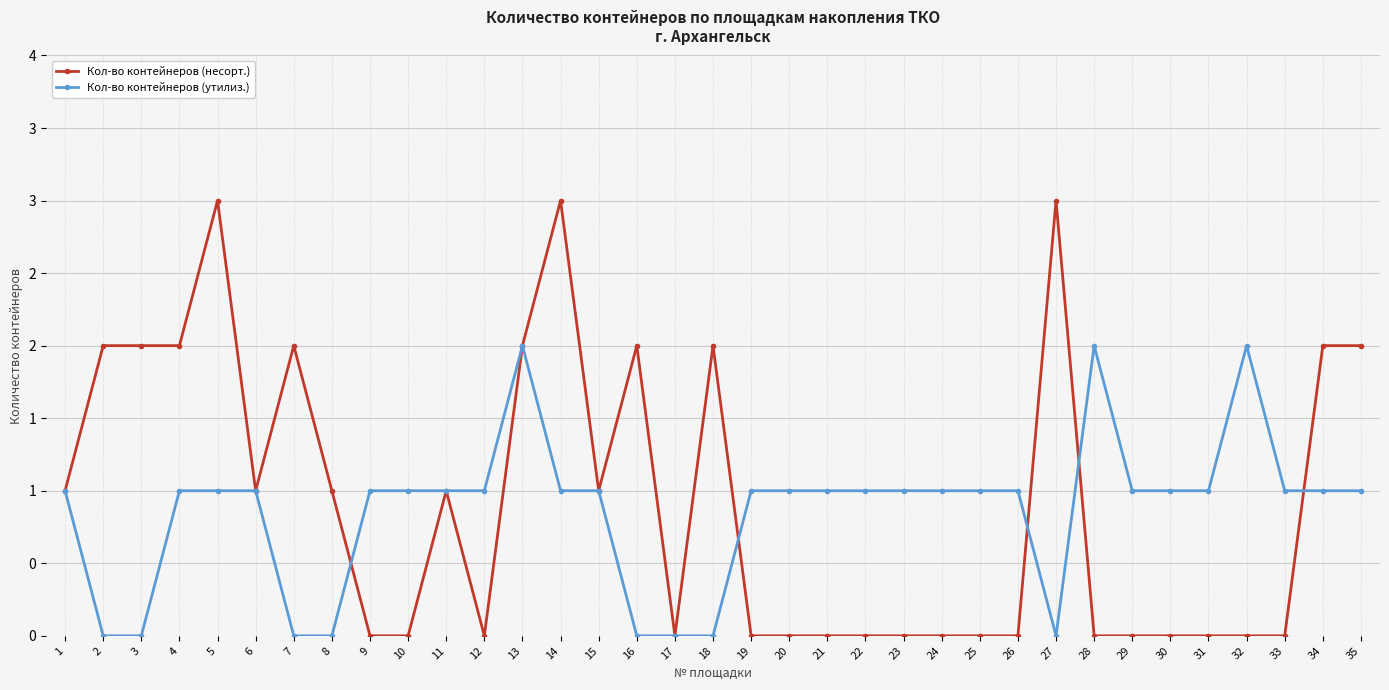

Which series has the largest range (max minus min)?

Кол-во контейнеров (несорт.)